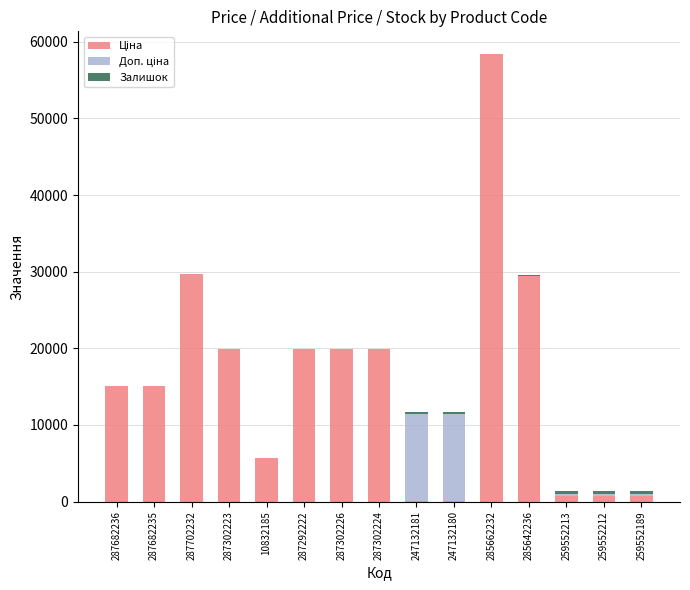

What is the total value across all series at 287682235?

15120.0